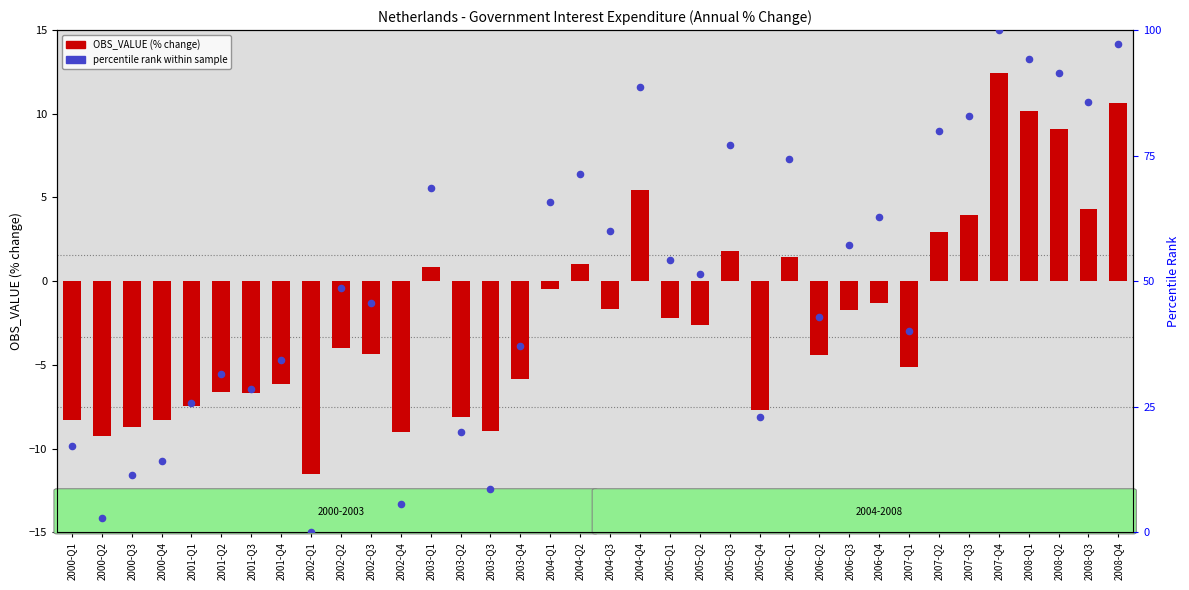

At how many categories does at least one series exceed 26?

26